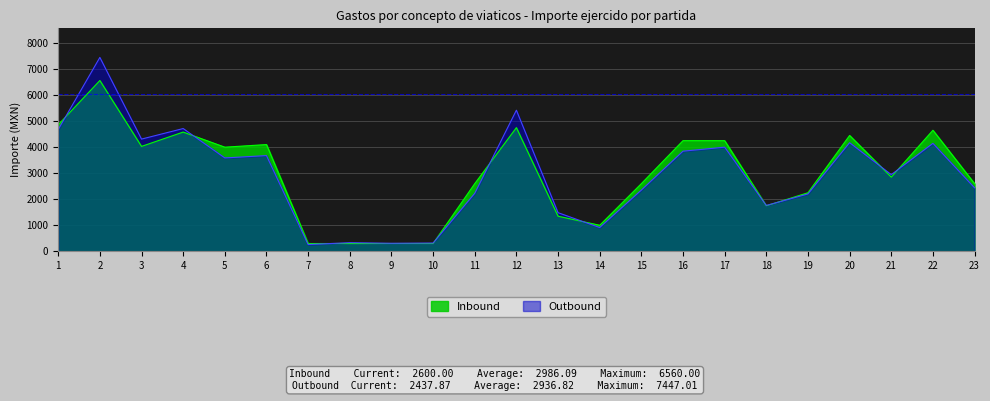

Where is the first local maximum for Inbound?

2